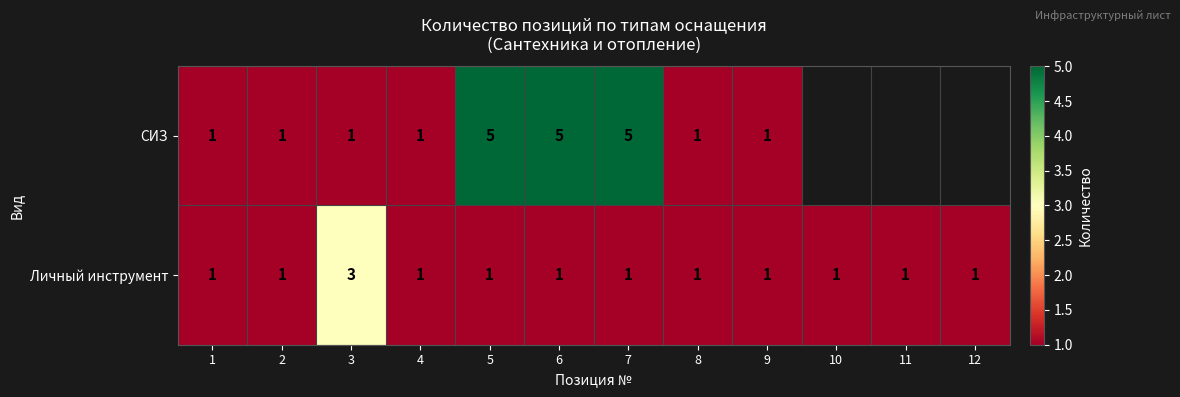

How many Личный инструмент values are between 1 and 2?

11